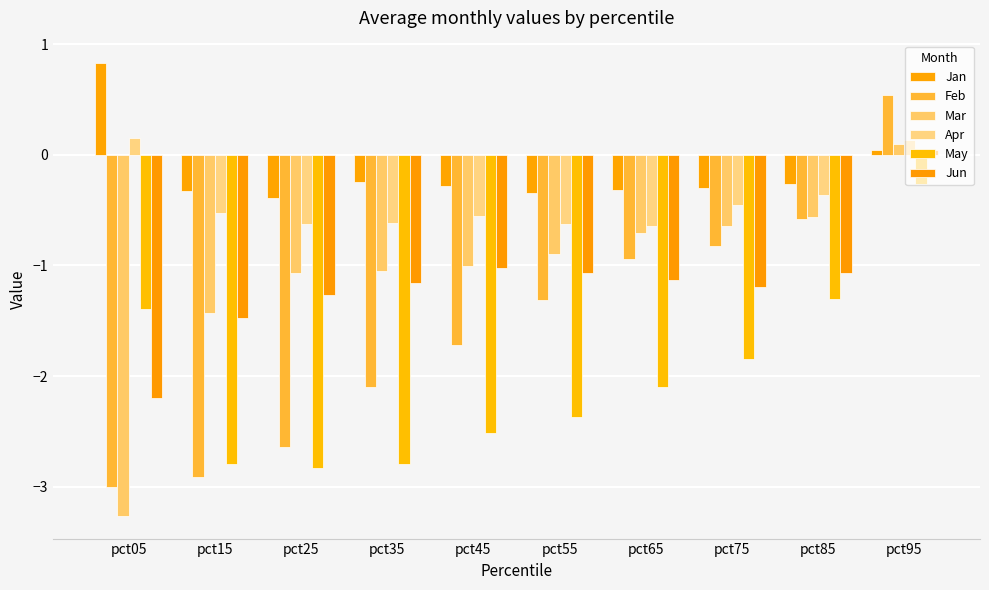

Rank the categories by Mar value from highest to lowest.

pct95, pct85, pct75, pct65, pct55, pct45, pct35, pct25, pct15, pct05